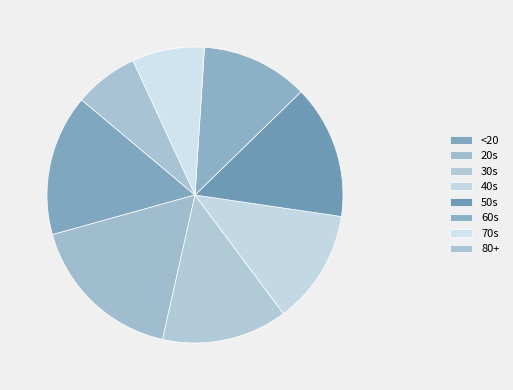

Count the number of slices in the pie.

8